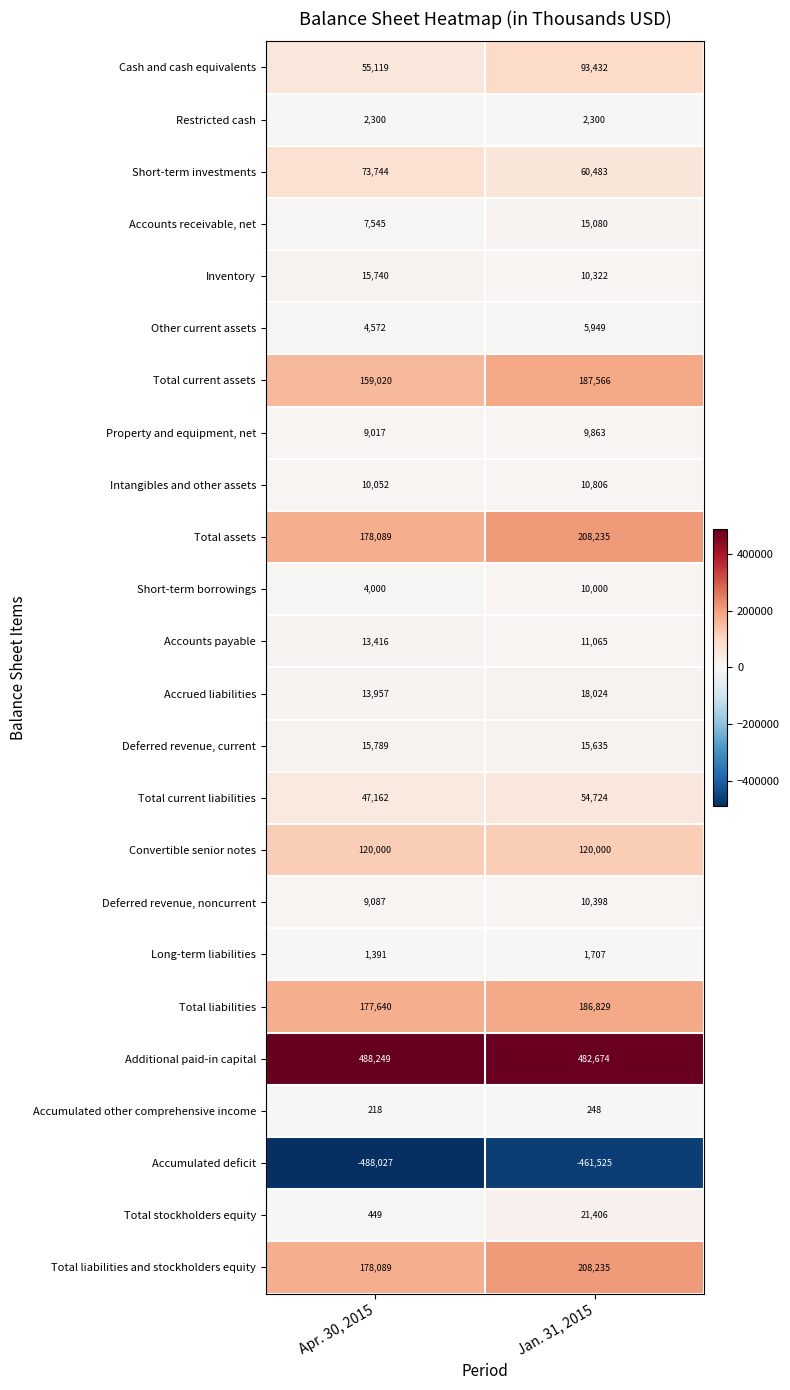

Which series has the widest spread of values?

Cash and cash equivalents